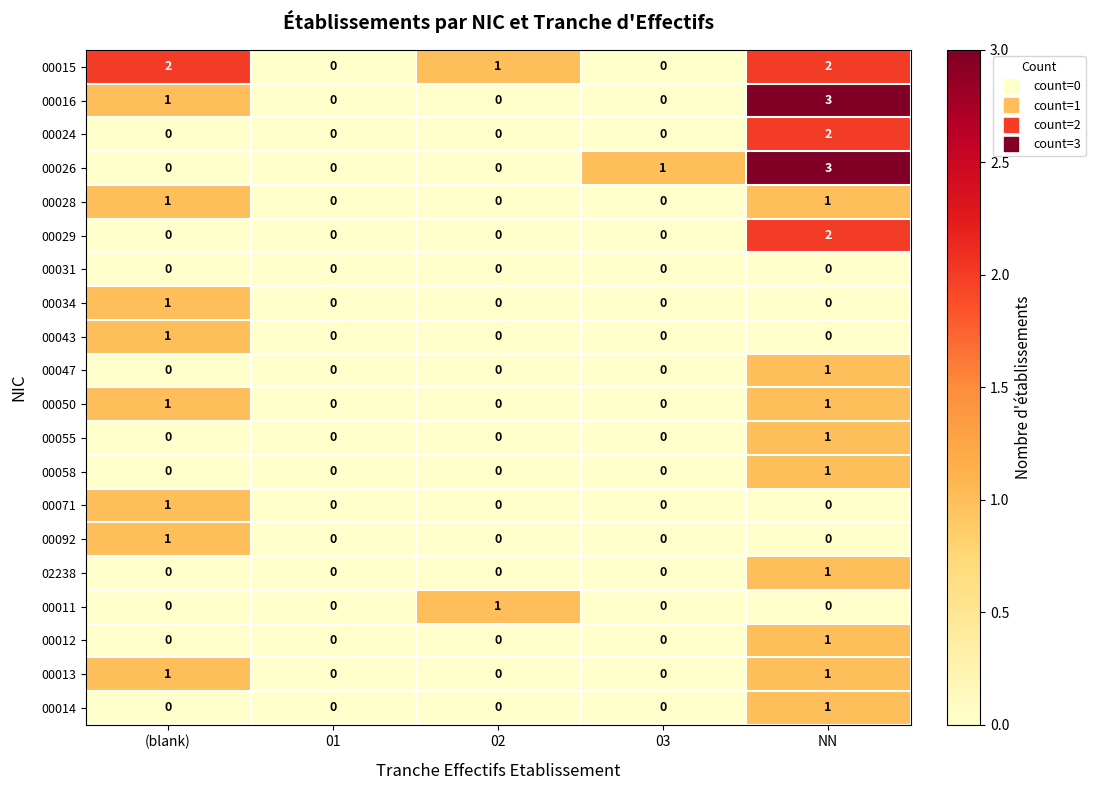

The 00015 series shows 2 at 02. True or false?

False